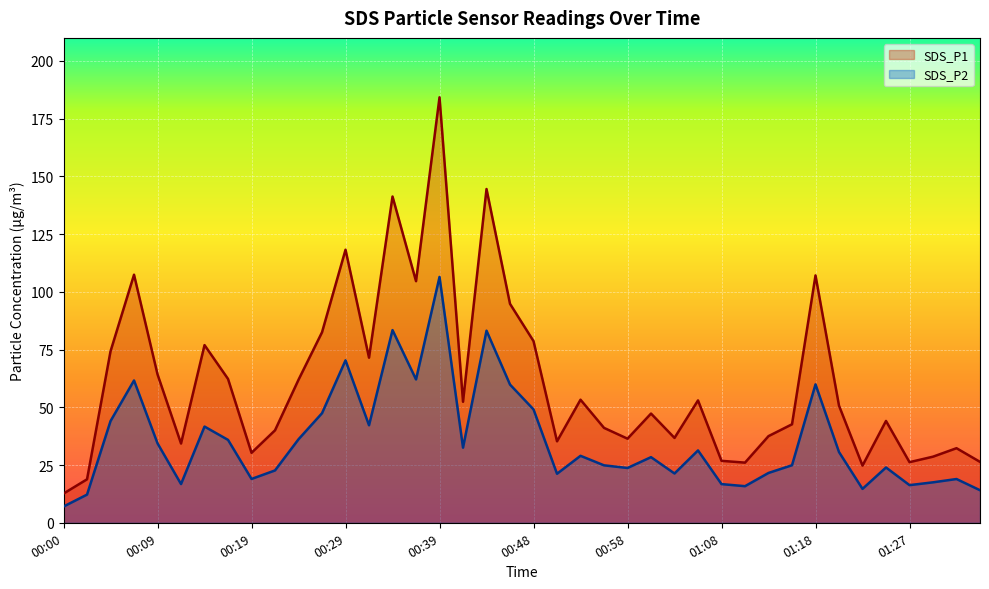

True or false: SDS_P2 has a value of 24.5 at 01:08.

False